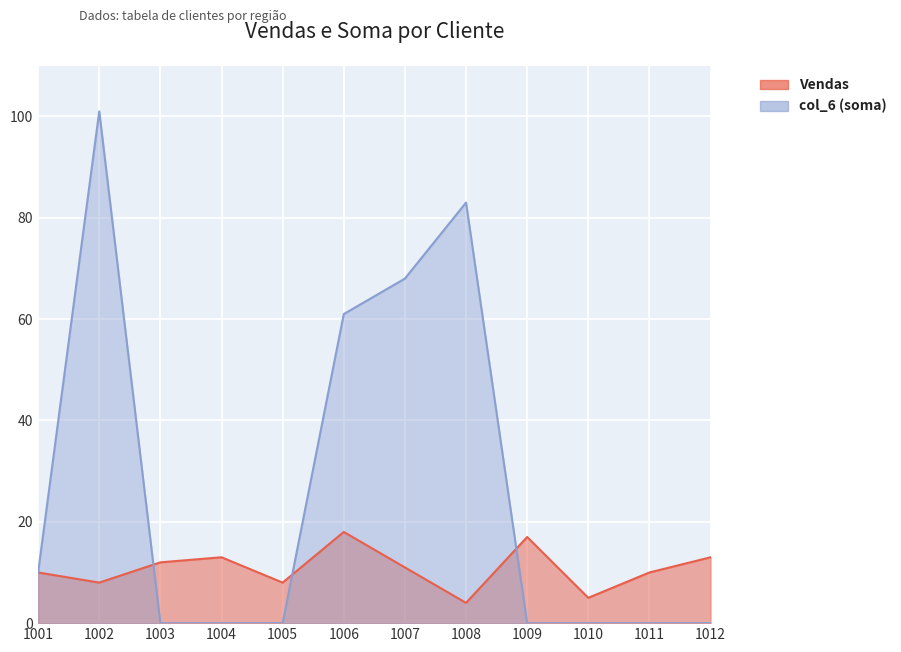

Which has a higher value, 1001 or 1003?

1003